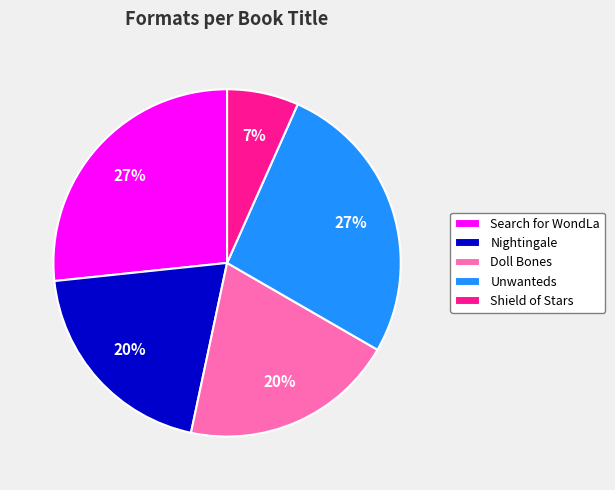

Count the number of slices in the pie.

5